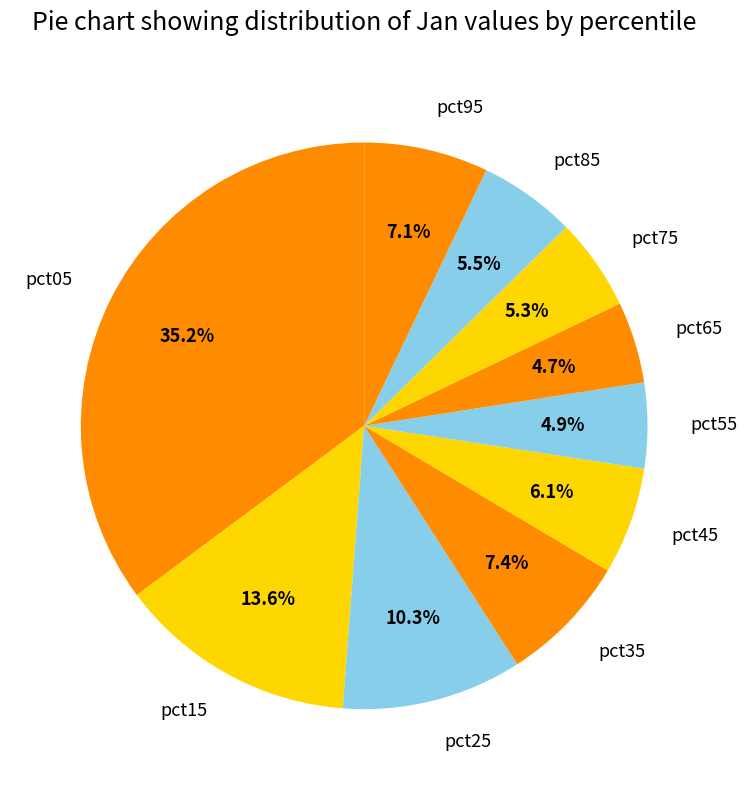

To the nearest percent, what percentage of the pie is pct45?

6%